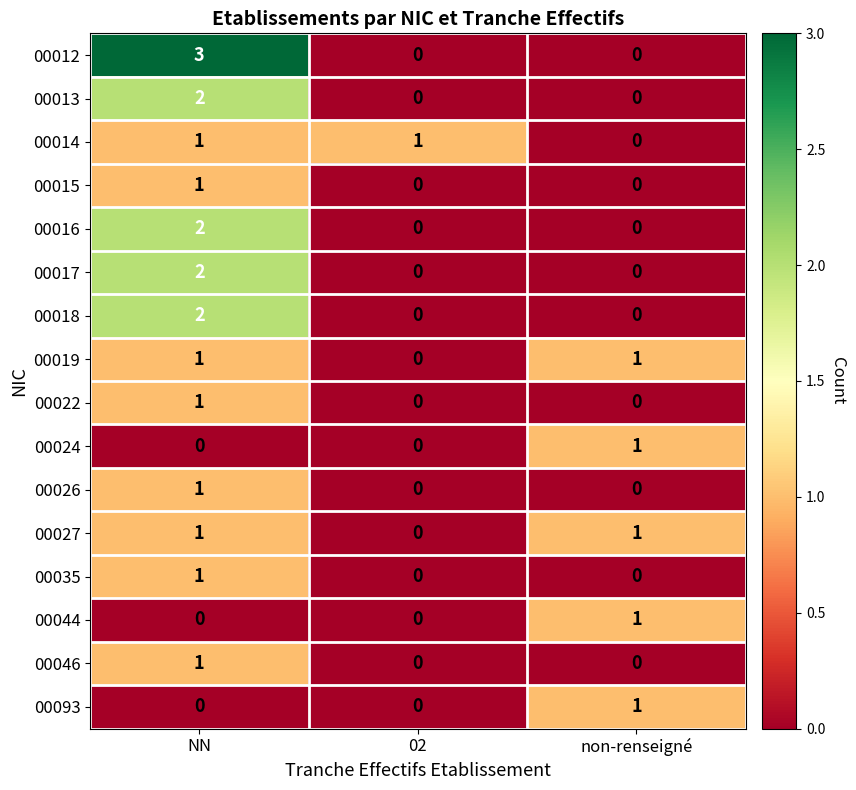

Which series has the widest spread of values?

00012